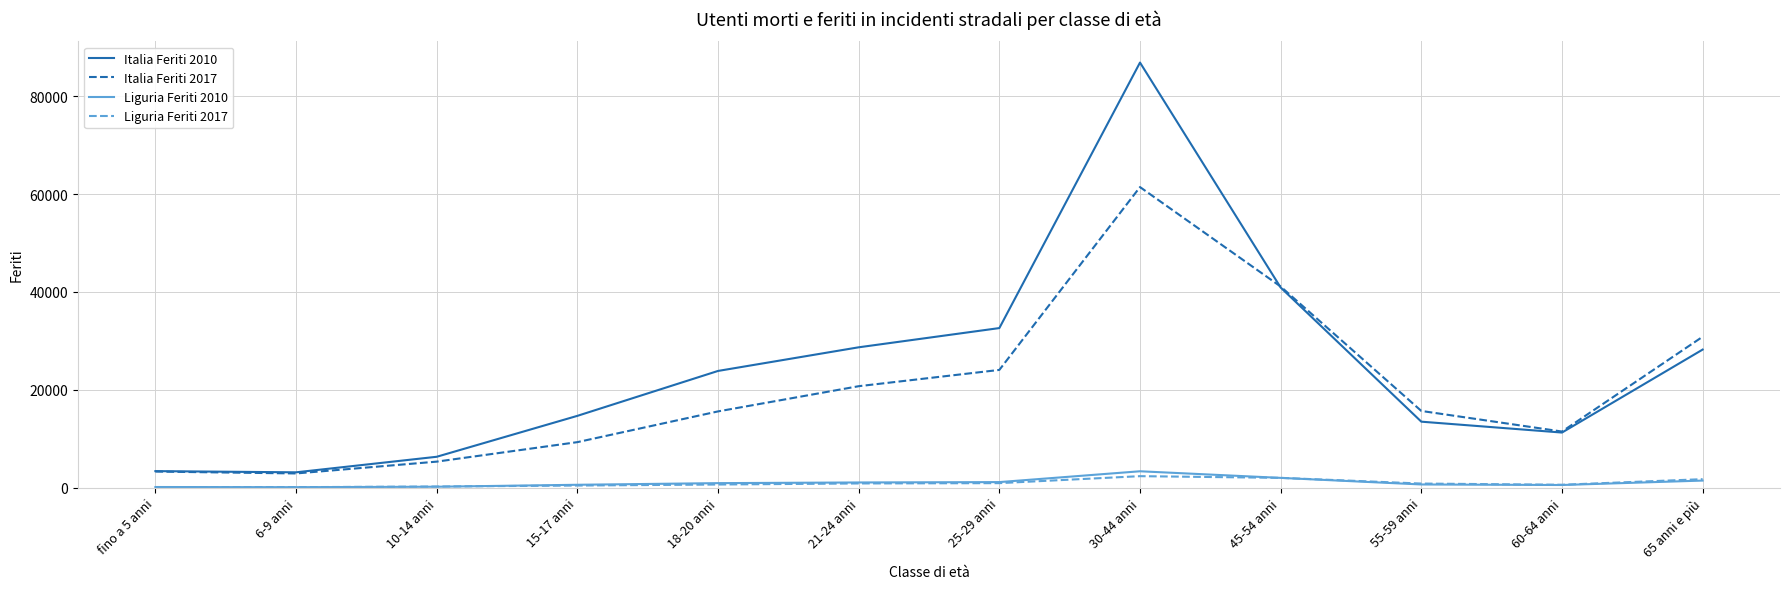

Which series has the largest range (max minus min)?

Italia Feriti 2010